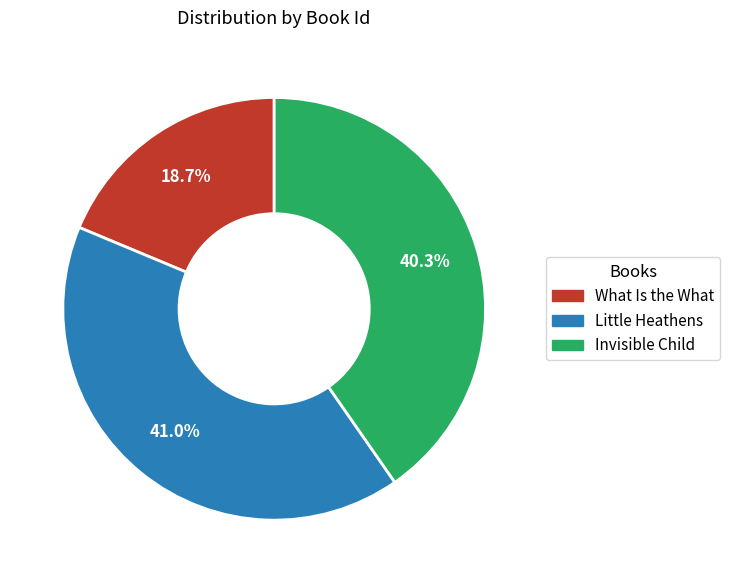

True or false: Little Heathens accounts for 41% of the total.

True